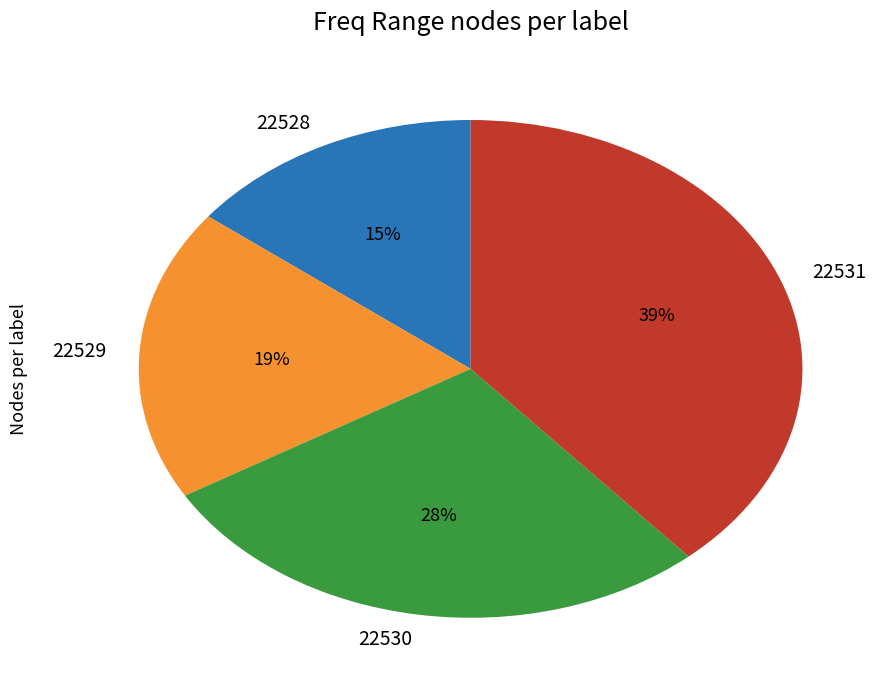

Rank the categories by value from highest to lowest.

22531, 22530, 22529, 22528